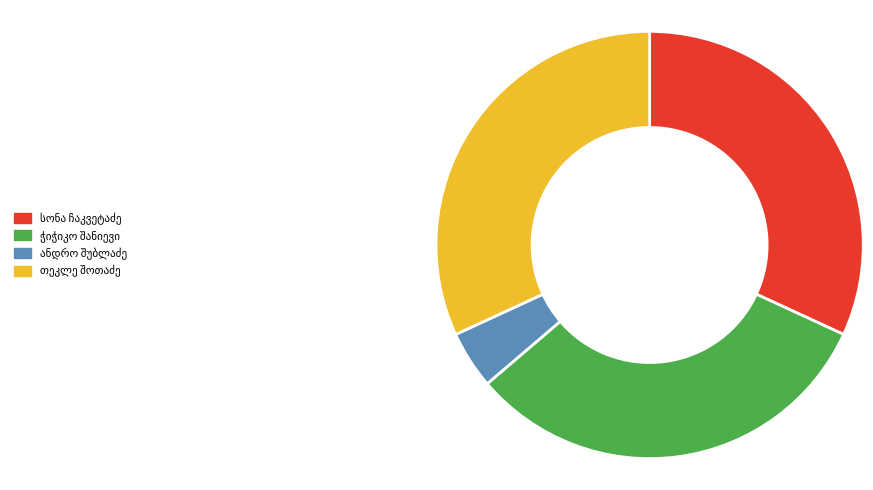

Is there any slice that represents more than half of the pie?

No